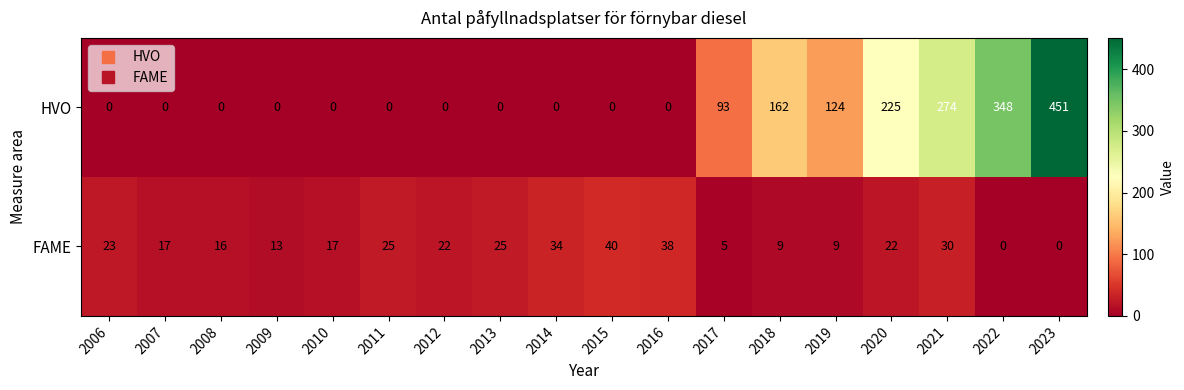

What is the difference between the HVO values at 2022 and 2023?

103